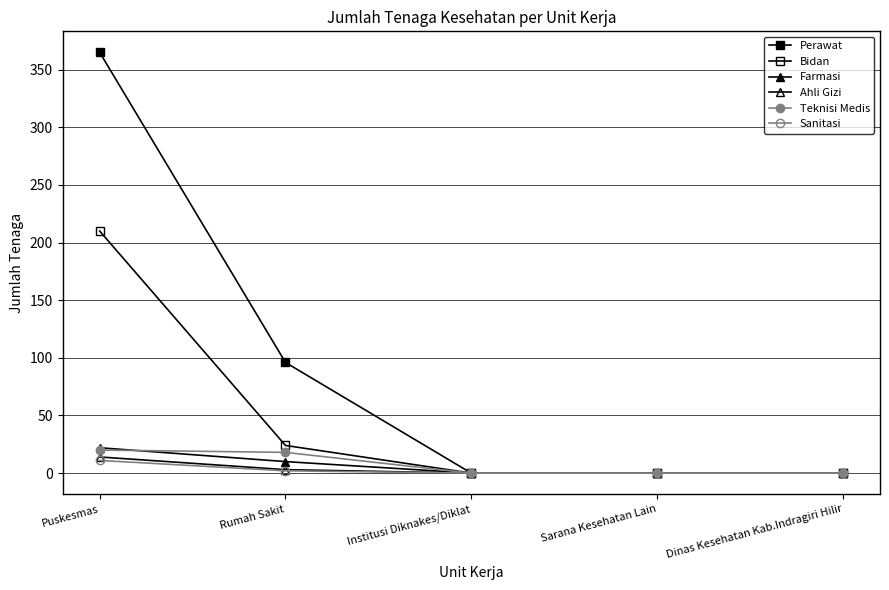

How many series are shown in this chart?

6